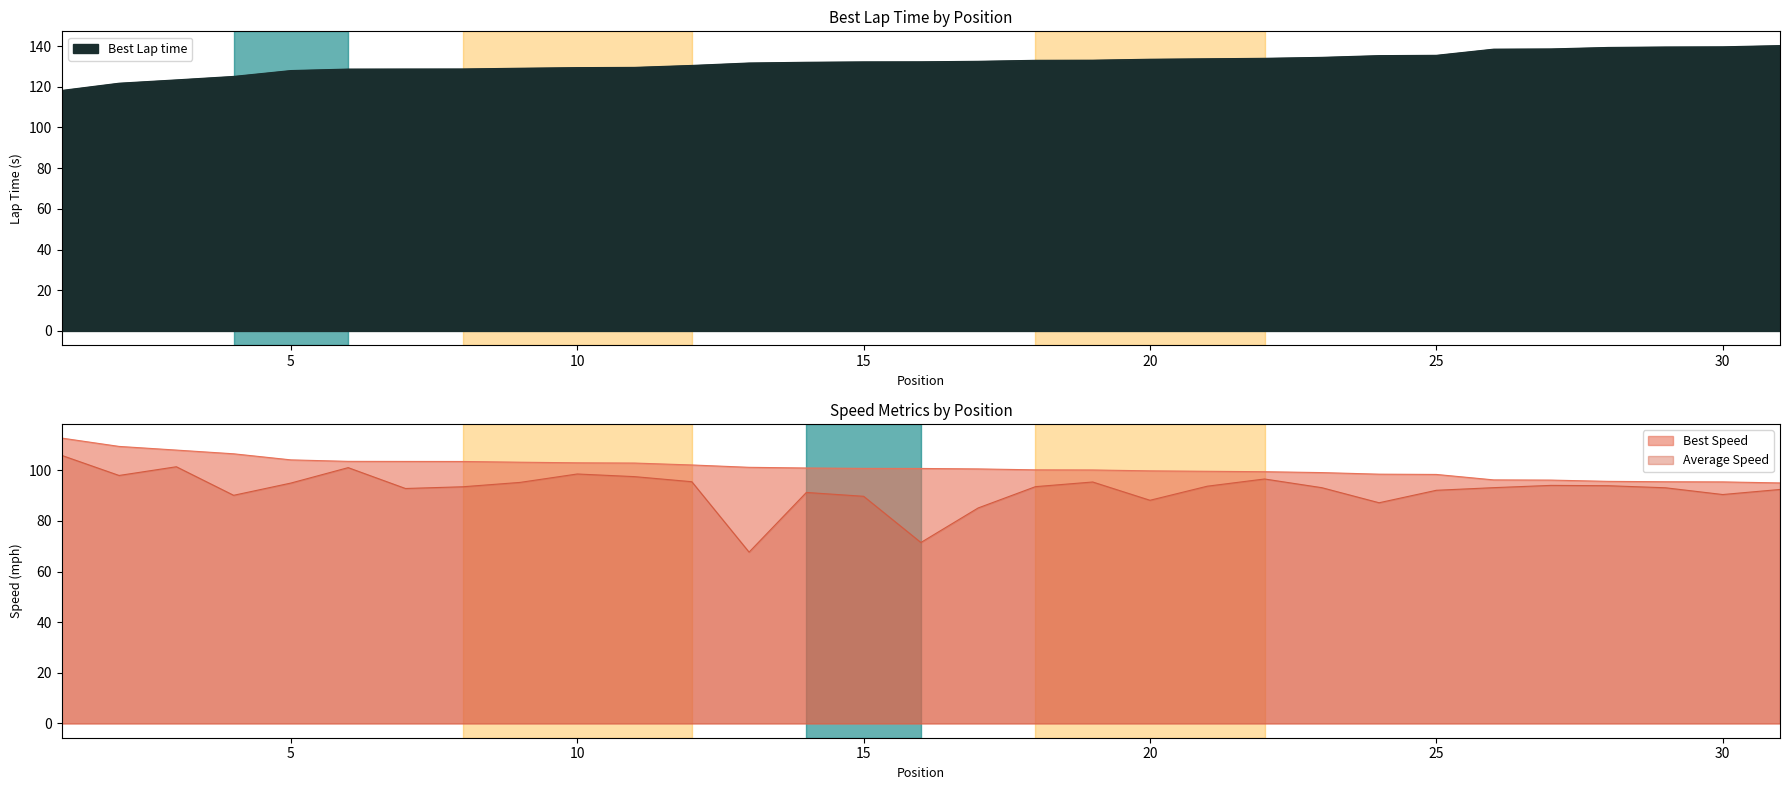

At how many categories does at least one series exceed 131?

19